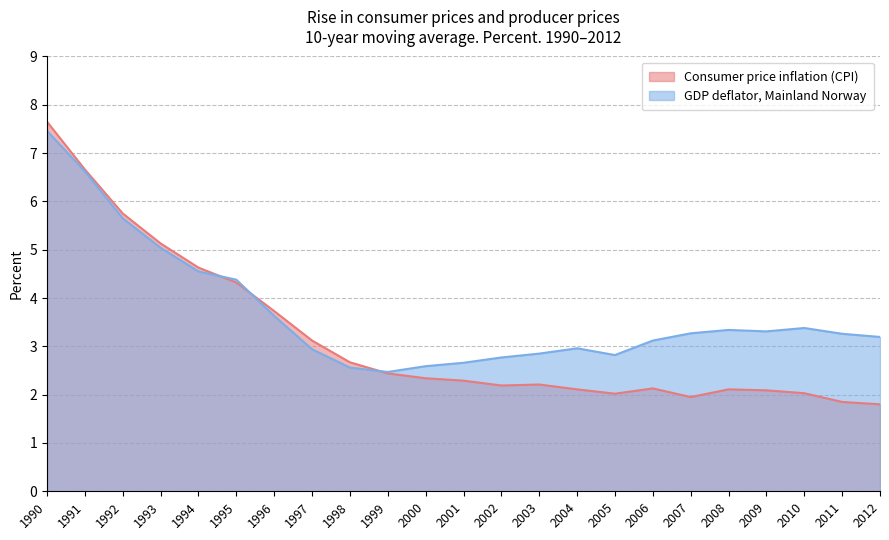

At how many categories does at least one series exceed 5?

4